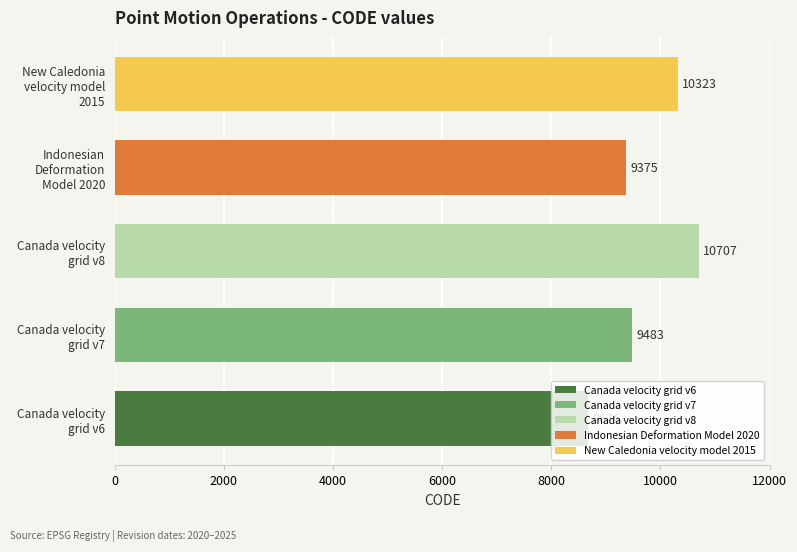

What is the minimum value shown in the chart?

8676